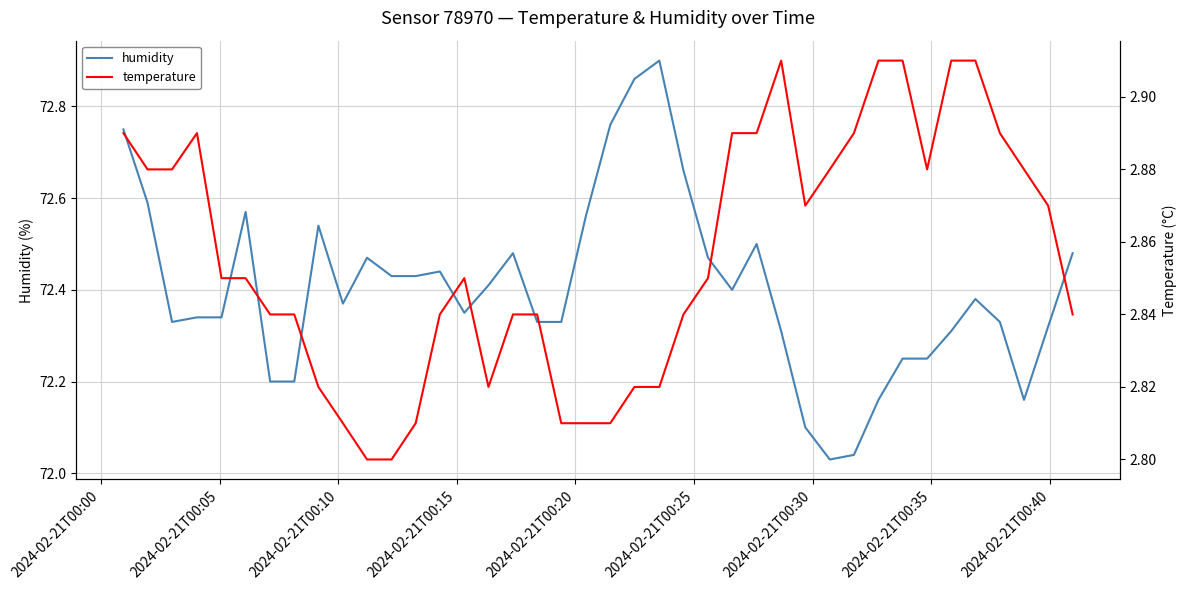

How many interior local peaks does the temperature series have?

3